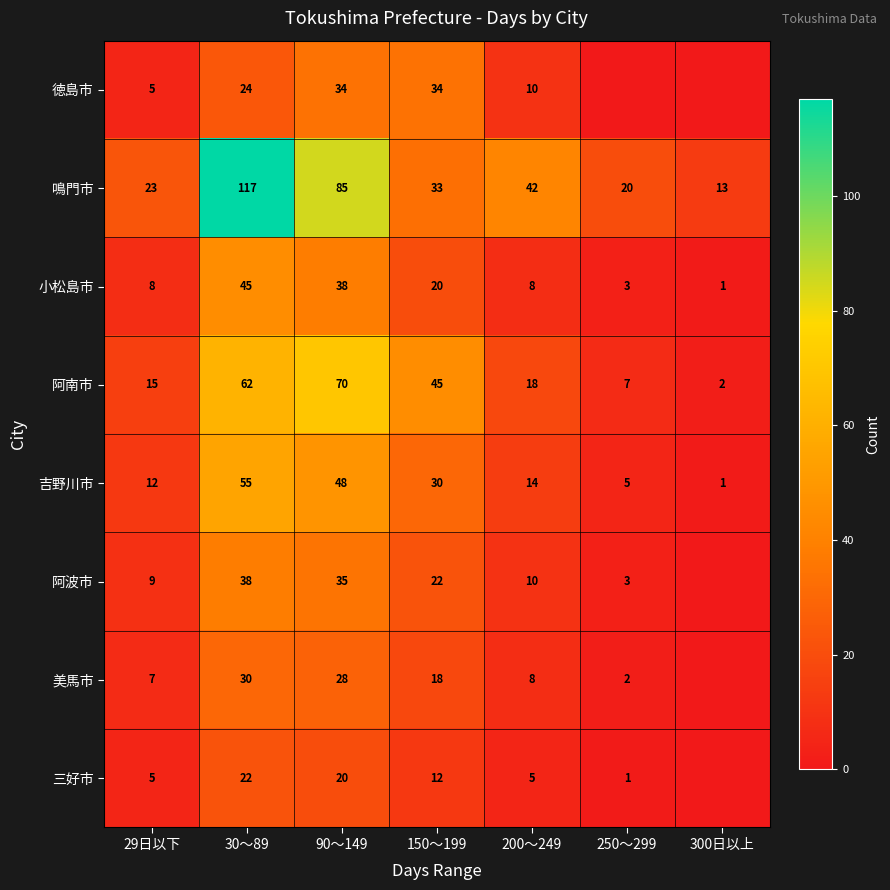

At how many categories does at least one series exceed 4?

7